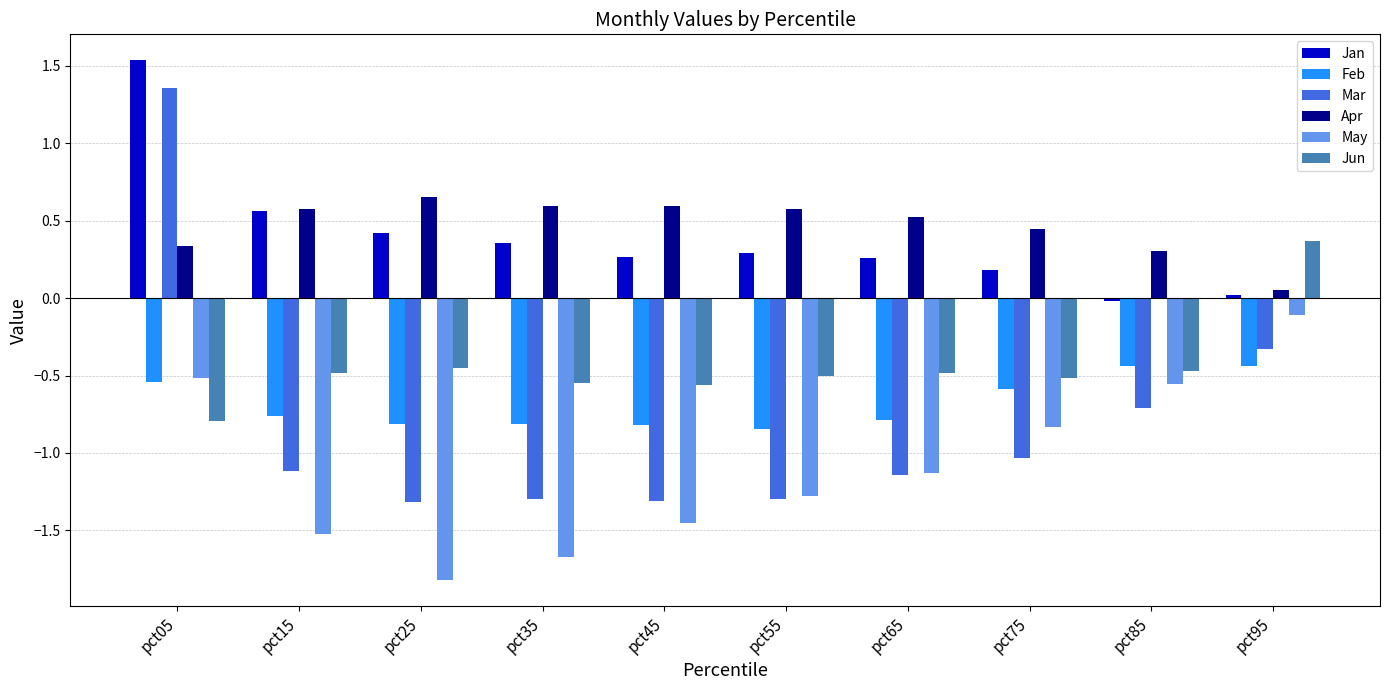

What is the total value across all series at pct35?

-3.4